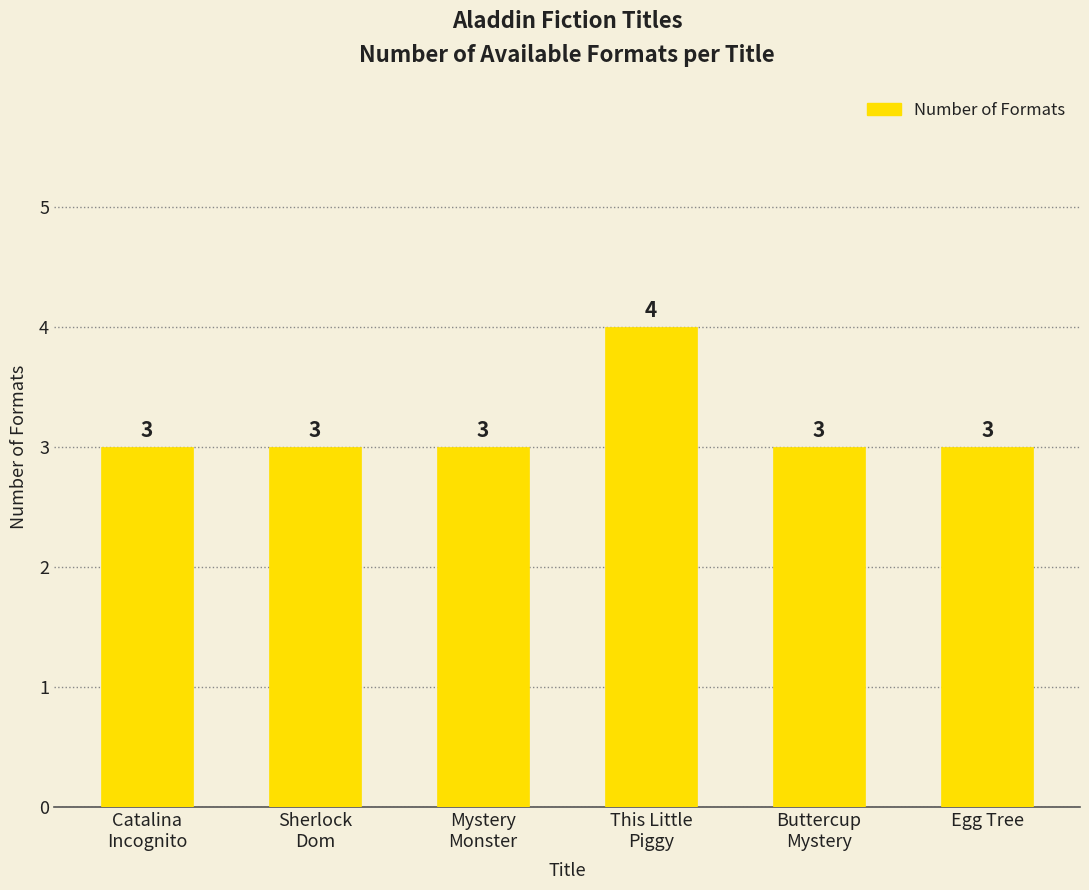

What position from the right is Egg Tree?

1